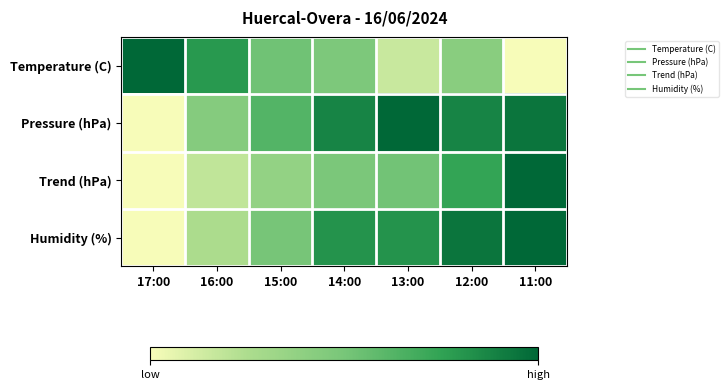

At how many categories does at least one series exceed 0?

7